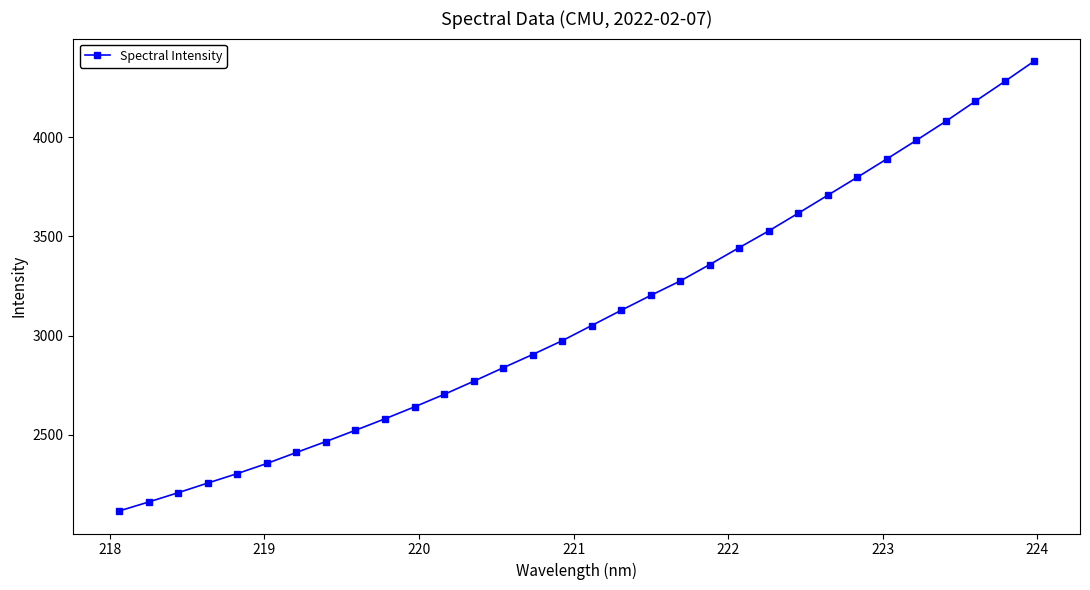

What is the smallest value displayed?

2117.2